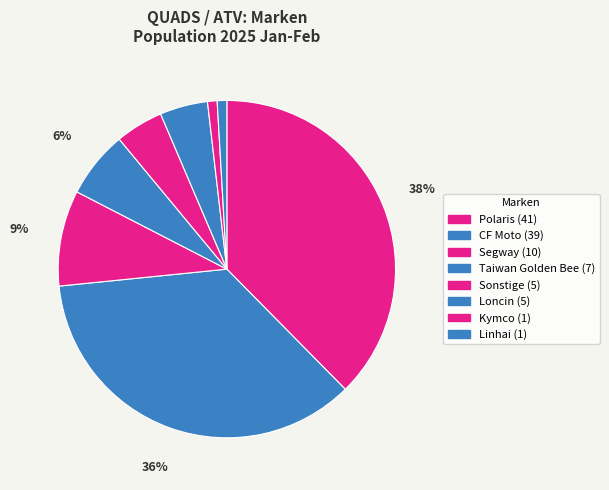

Is there any slice that represents more than half of the pie?

No